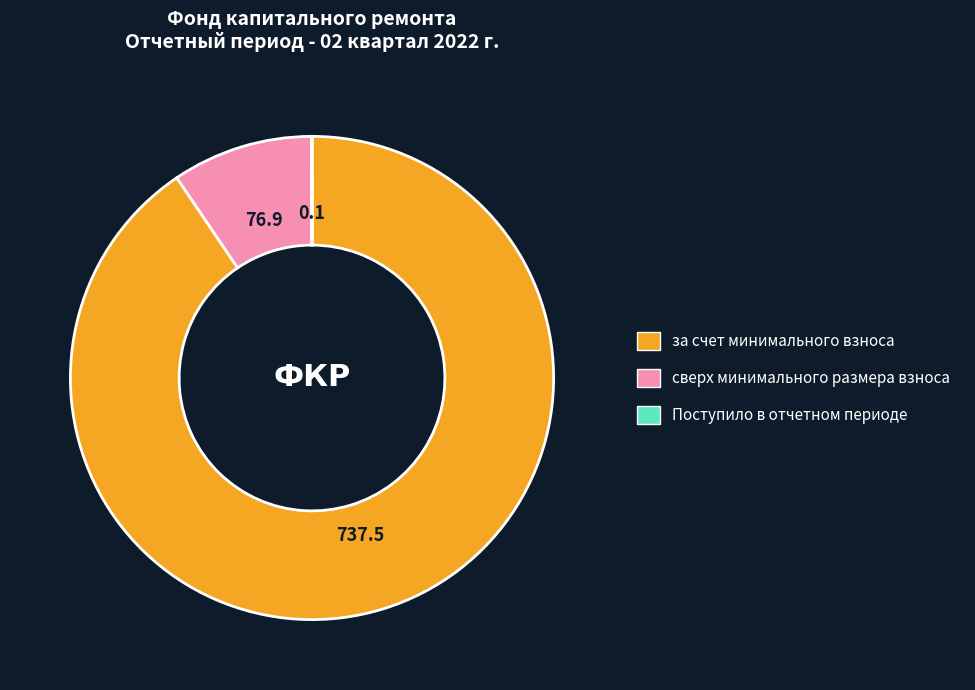

Which slice is the largest?

за счет минимального взноса